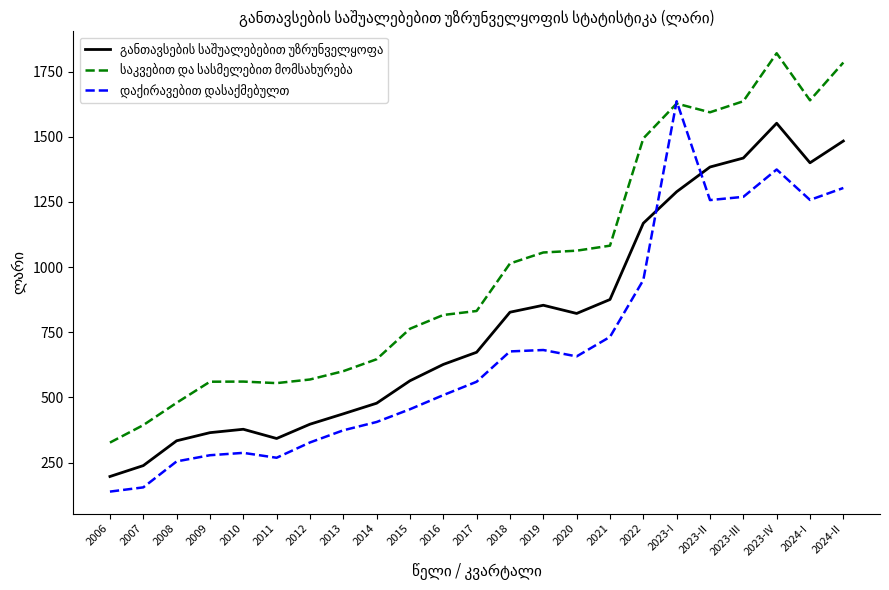

What is the difference between the highest and lowest values at 2007?

238.8